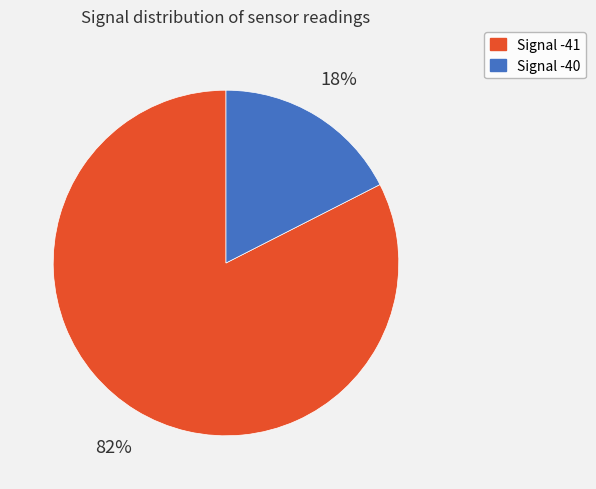

Is there a majority slice in this chart?

Yes